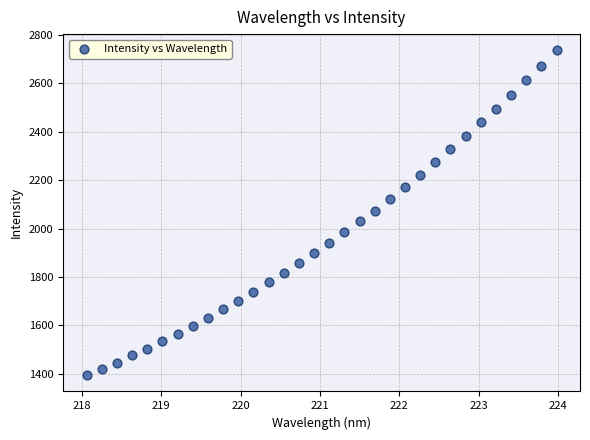

What is the range of X values (max minus min)?

5.9